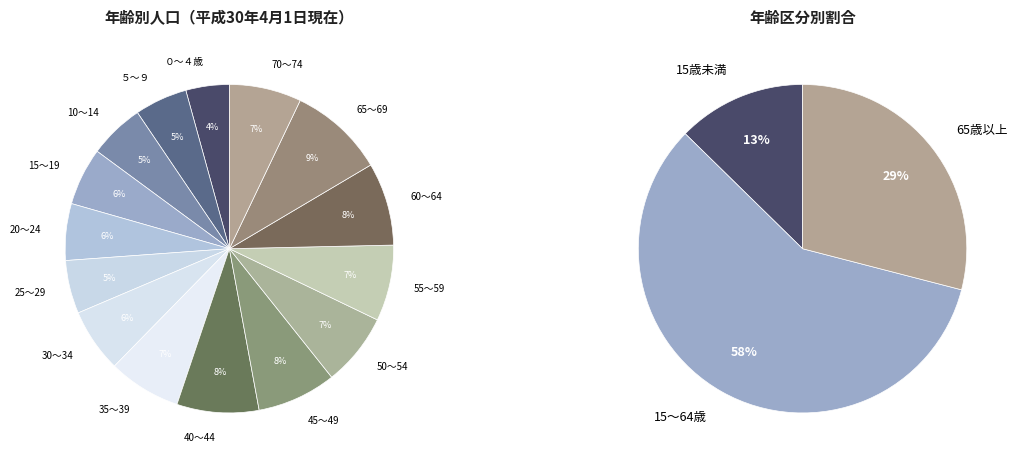

Rank the categories by value from lowest to highest.

０～４歳, ５～９, 25～29, 10～14, 20～24, 15～19, 30～34, 70～74, 50～54, 35～39, 55～59, 45～49, 40～44, 60～64, 65～69